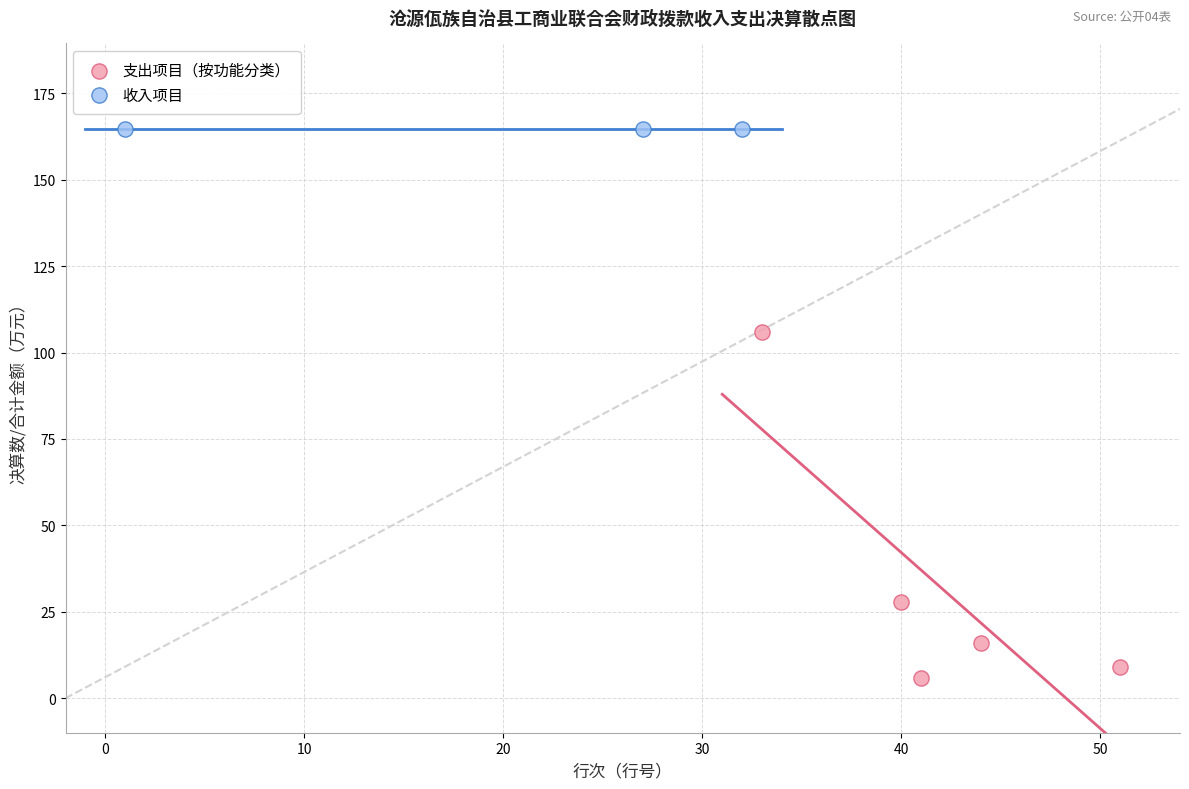

What are all the series names shown in the legend?

支出项目（按功能分类）, 收入项目